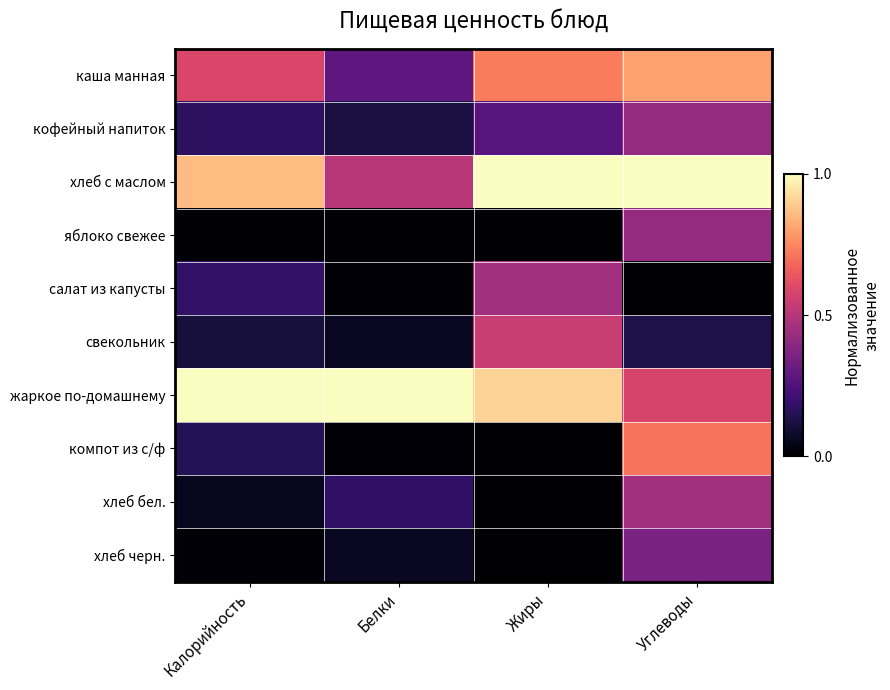

Between Жиры and Углеводы, which is larger?

Углеводы